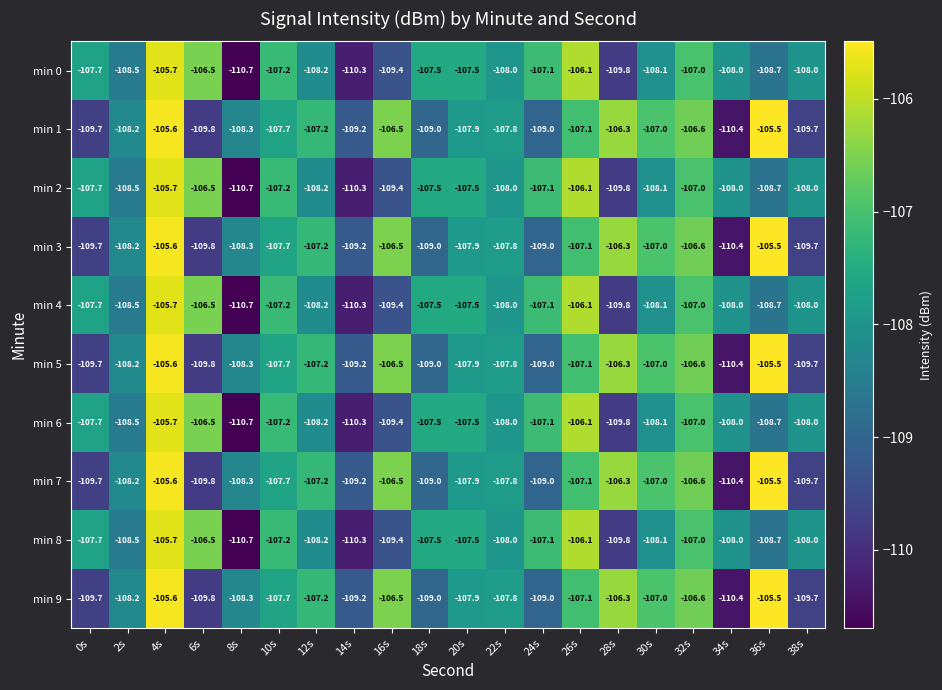

Is the value of min 9 at 32s greater than the value of min 1 at 24s?

Yes